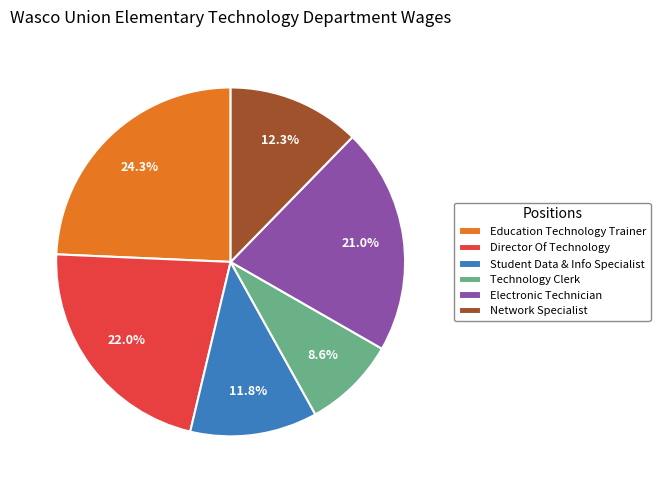

What is the smallest slice in the pie chart?

Technology Clerk